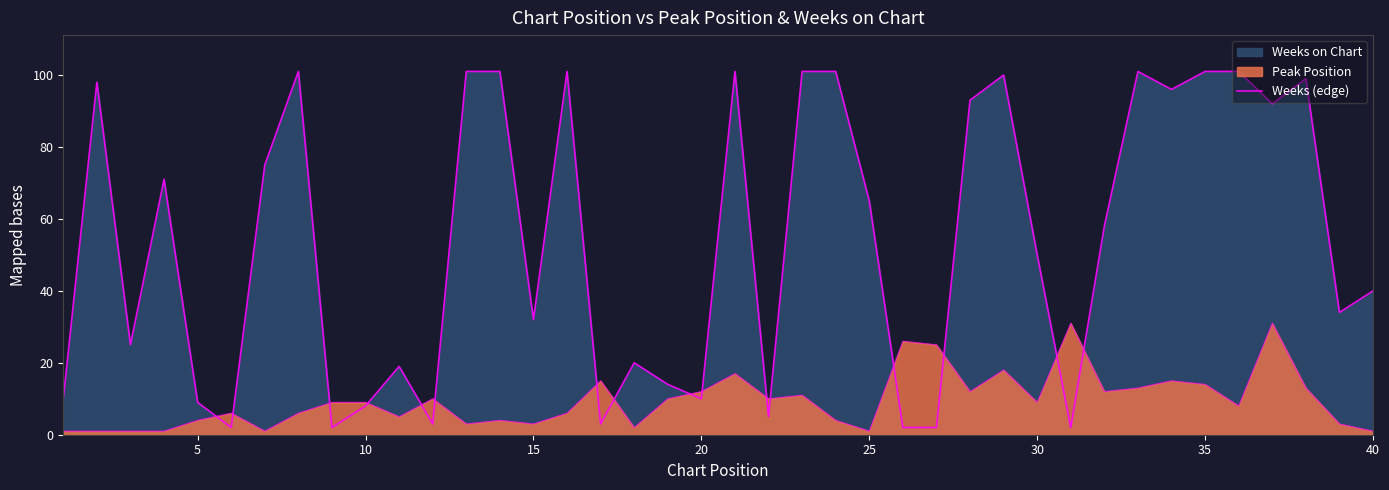

What is the average value?

54